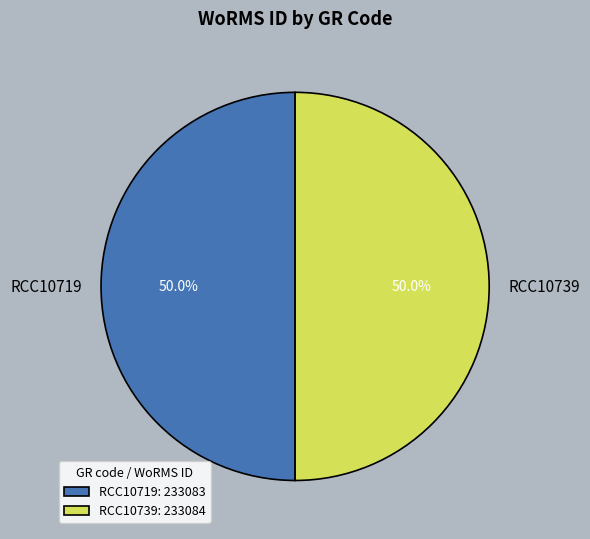

What is the ratio of the value at RCC10739 to the value at RCC10719?

1.0